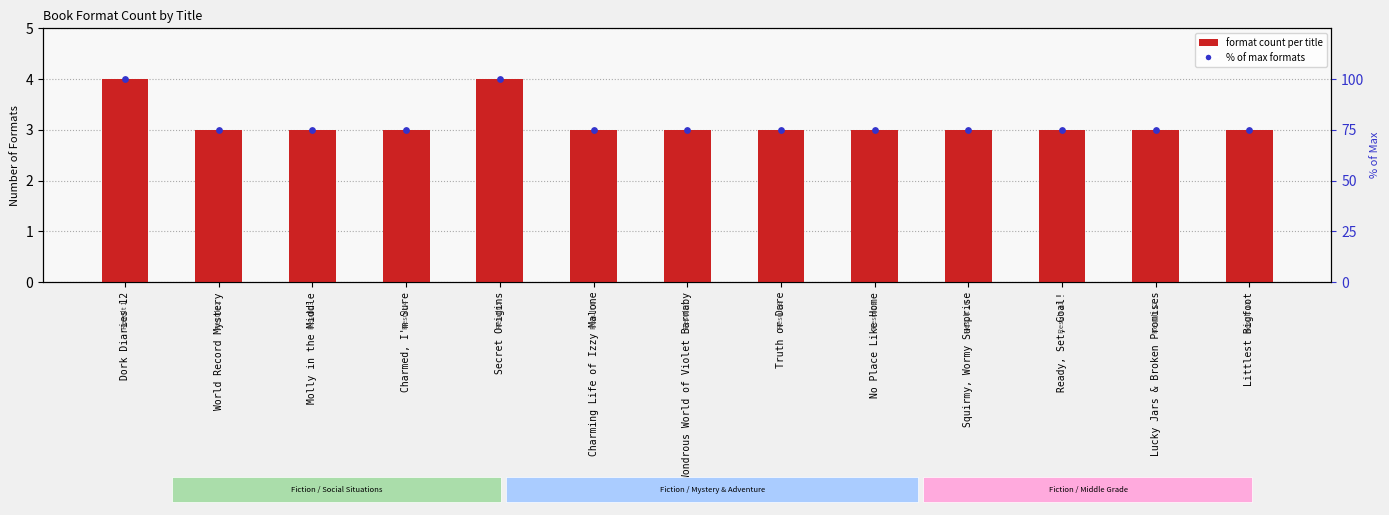

At how many categories does at least one series exceed 66?

13